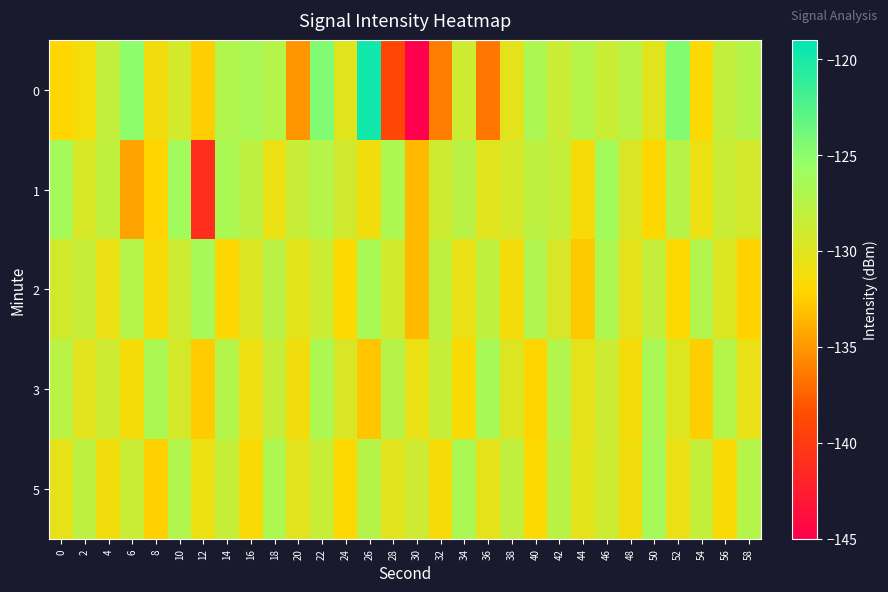

Count the number of data series in this chart.

5